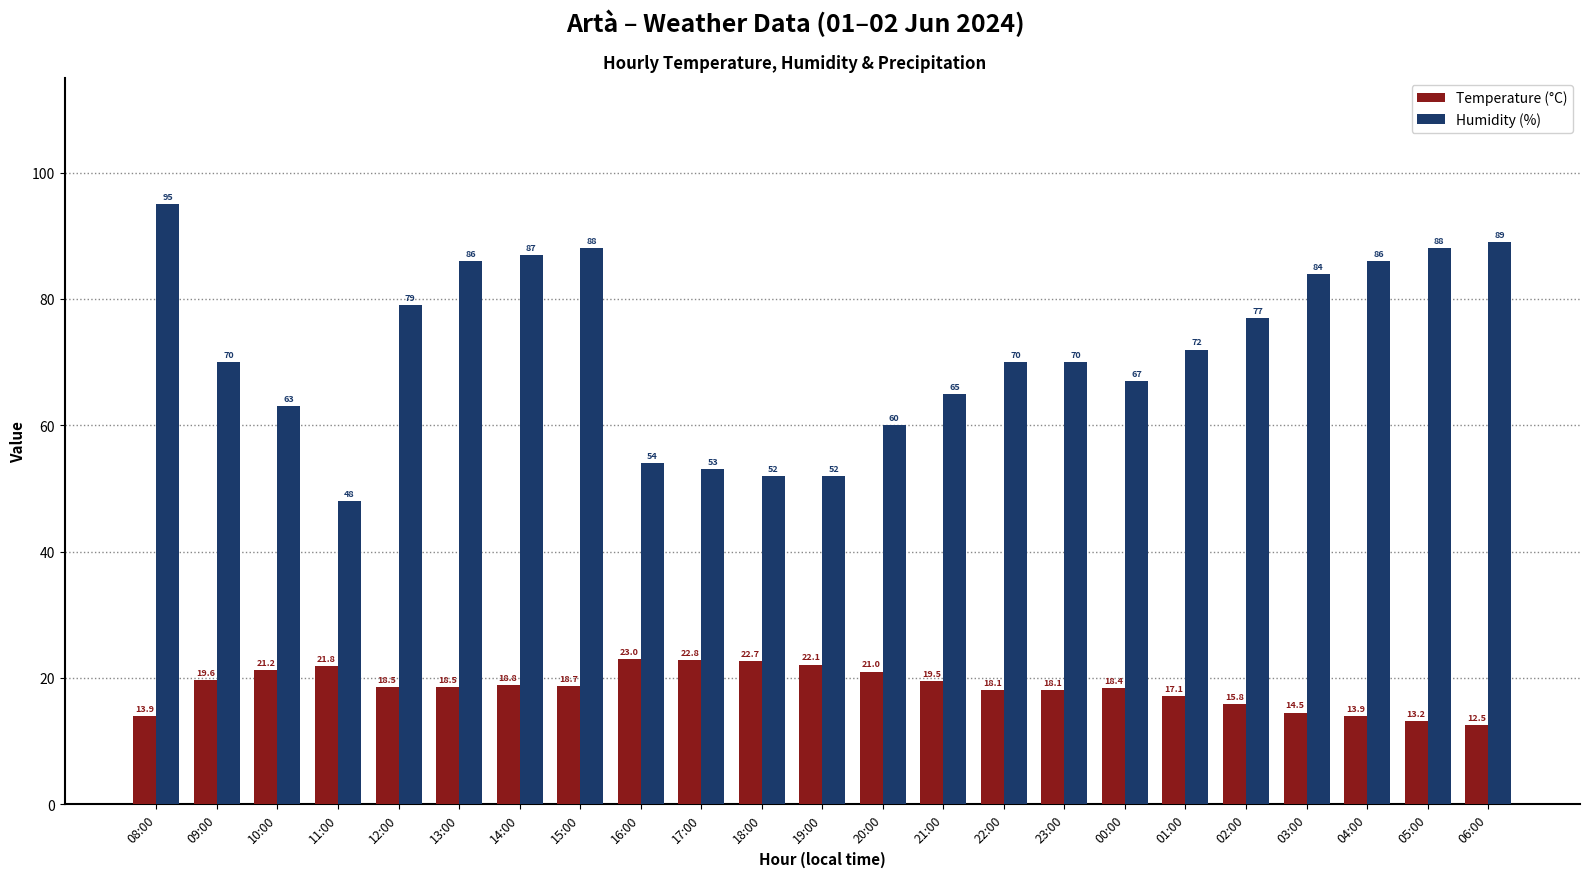

The Temperature (°C) series shows 18.8 at 05:00. True or false?

False